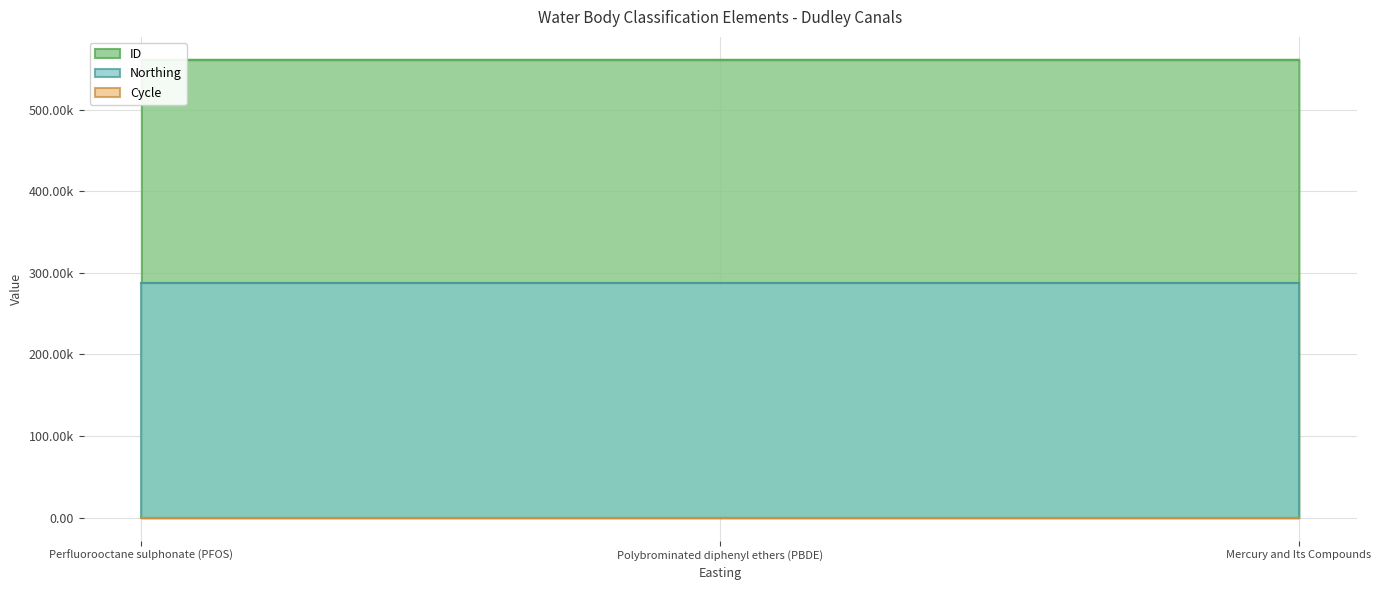

What is the difference between the maximum and second lowest values in the ID series?

1